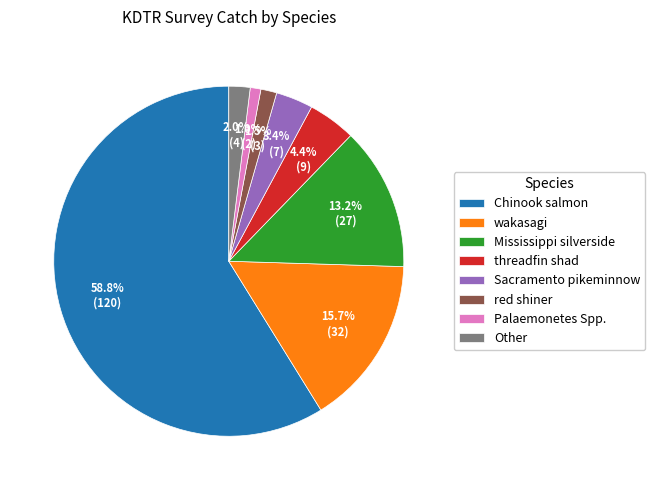

Does any single category account for the majority?

Yes